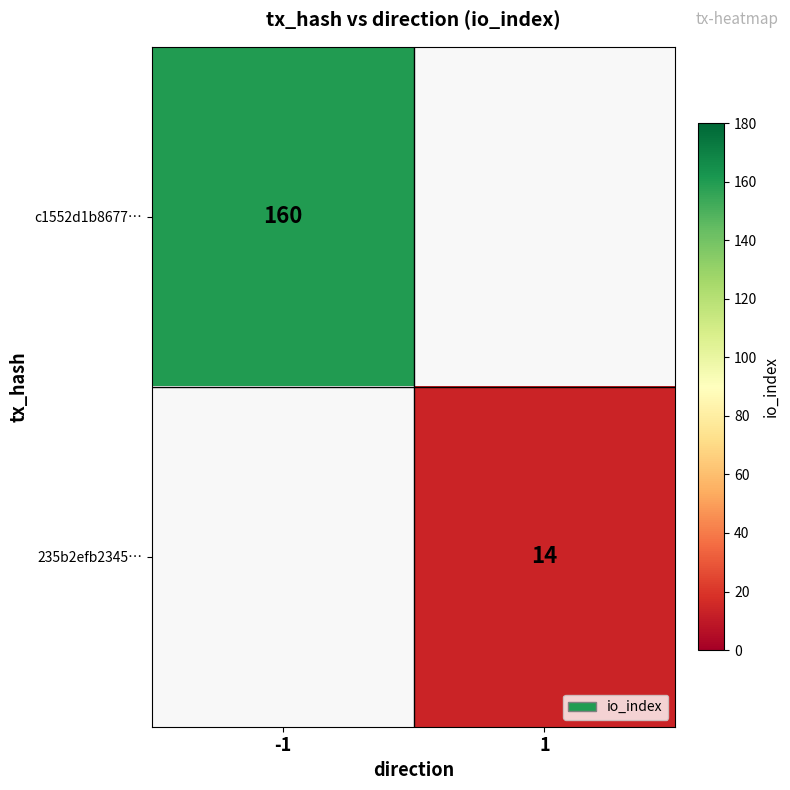

True or false: c1552d1b8677… has a value of 60 at -1.

False